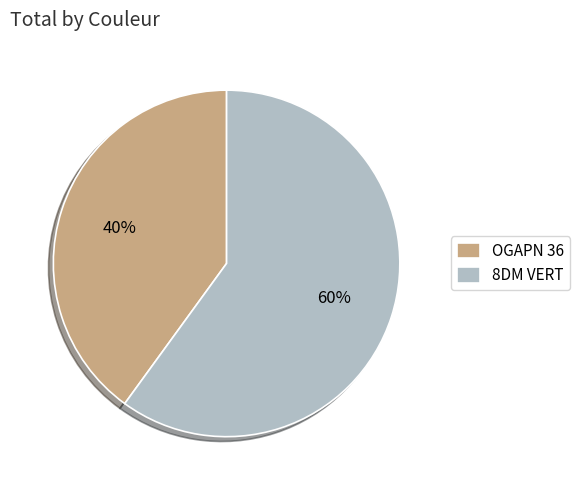

Do OGAPN 36 and 8DM VERT together represent more than half of the pie?

Yes